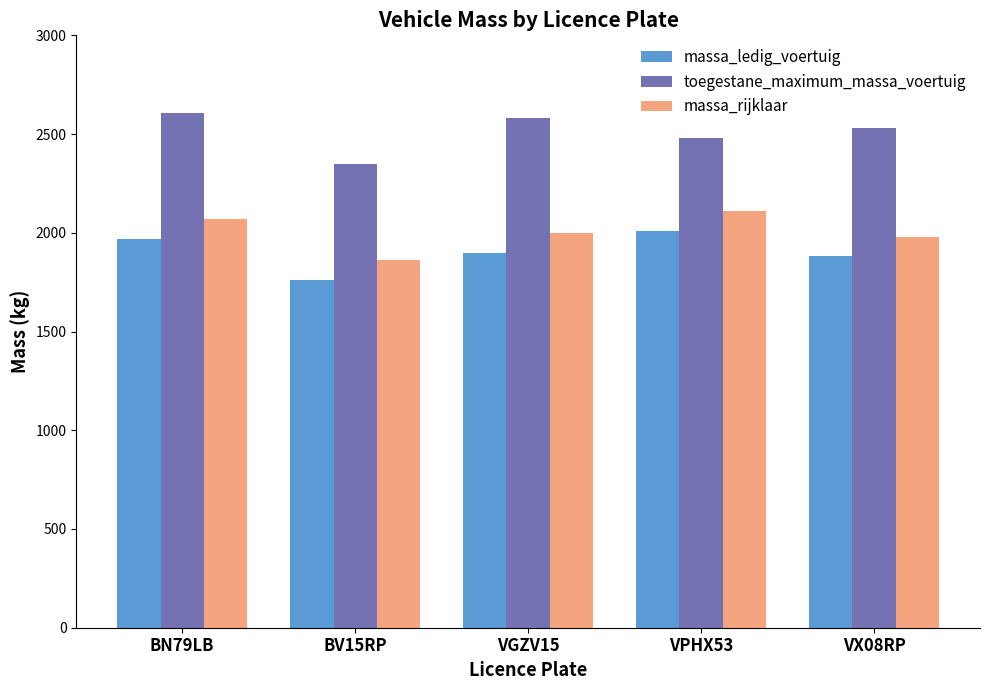

Does the chart contain any negative values?

No